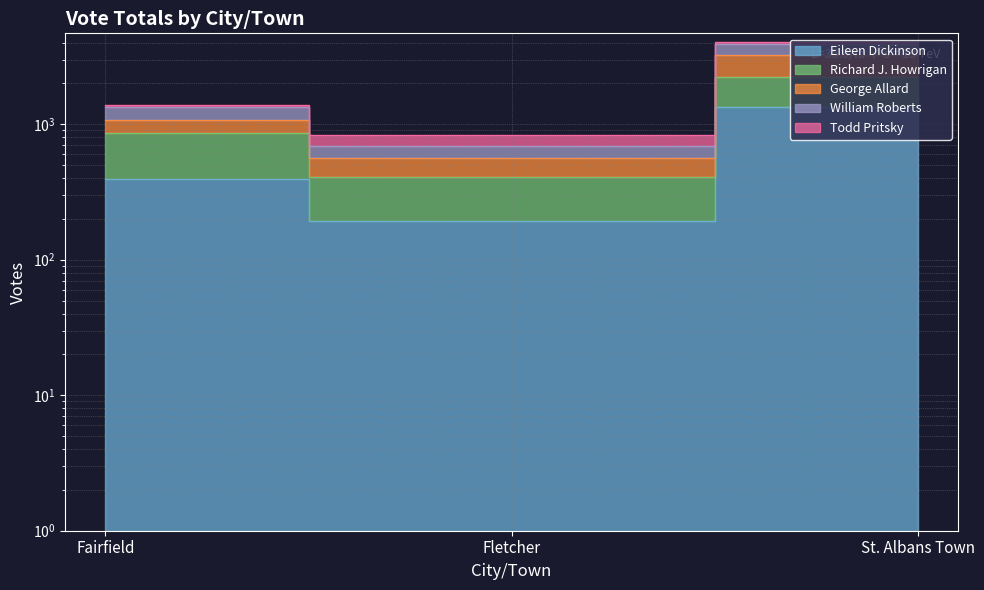

At which category is the sum across all series the highest?

St. Albans Town